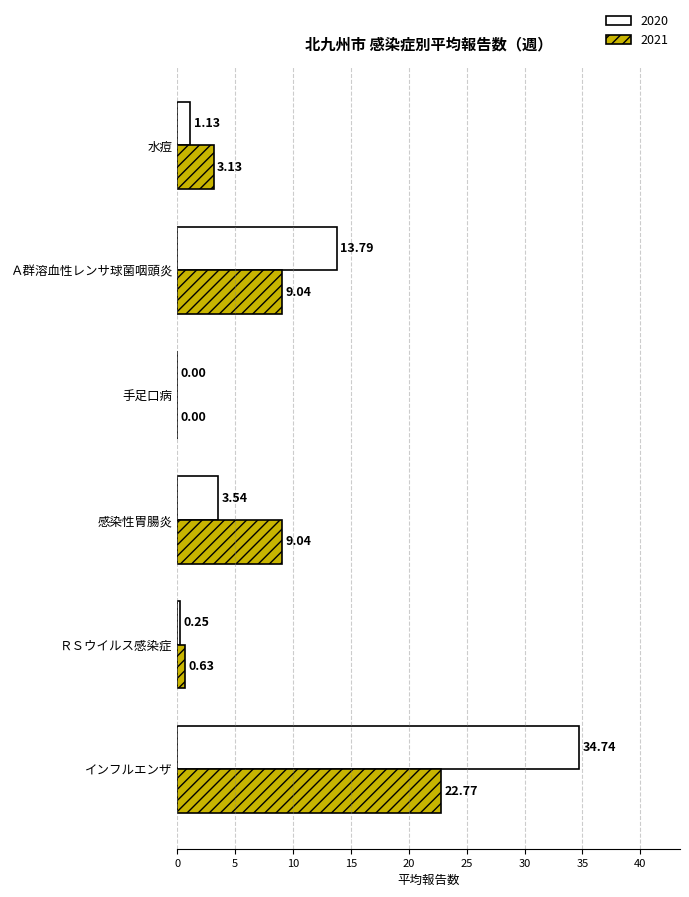

Is the value of 2020 at インフルエンザ greater than the value of 2021 at ＲＳウイルス感染症?

Yes